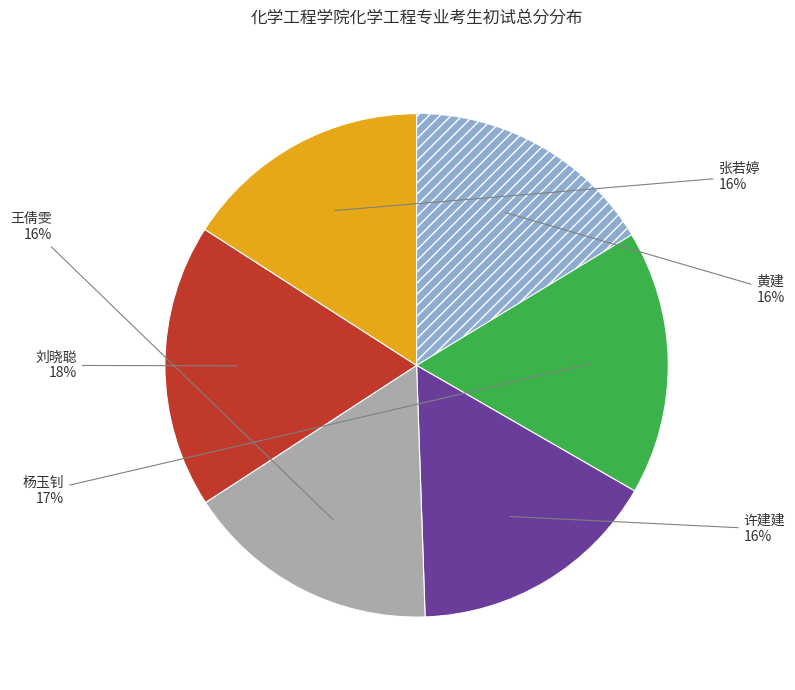

To the nearest percent, what is the average slice percentage?

17%